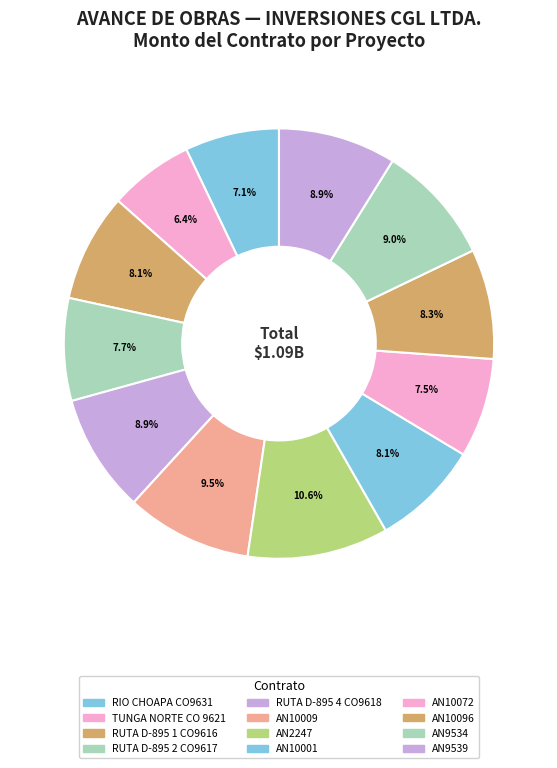

How much of the chart is everything except RUTA D-895 2 CO9617?

92.3%